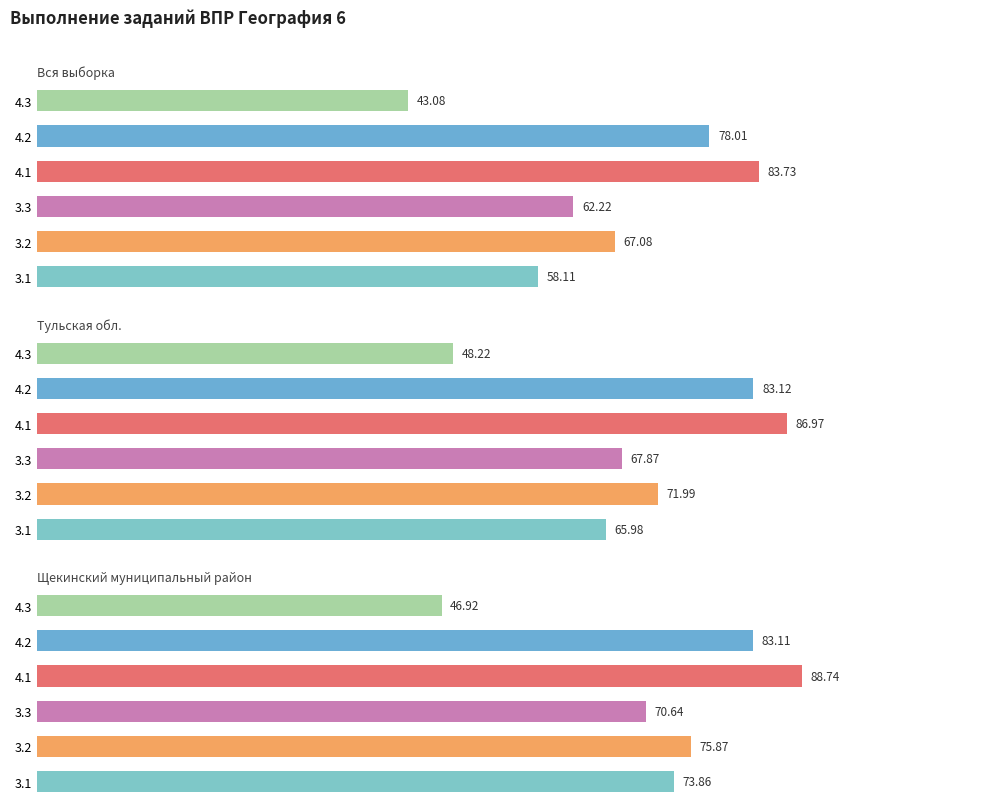

Rank the series at 3.2 from lowest to highest value.

Вся выборка, Тульская обл., Щекинский муниципальный район